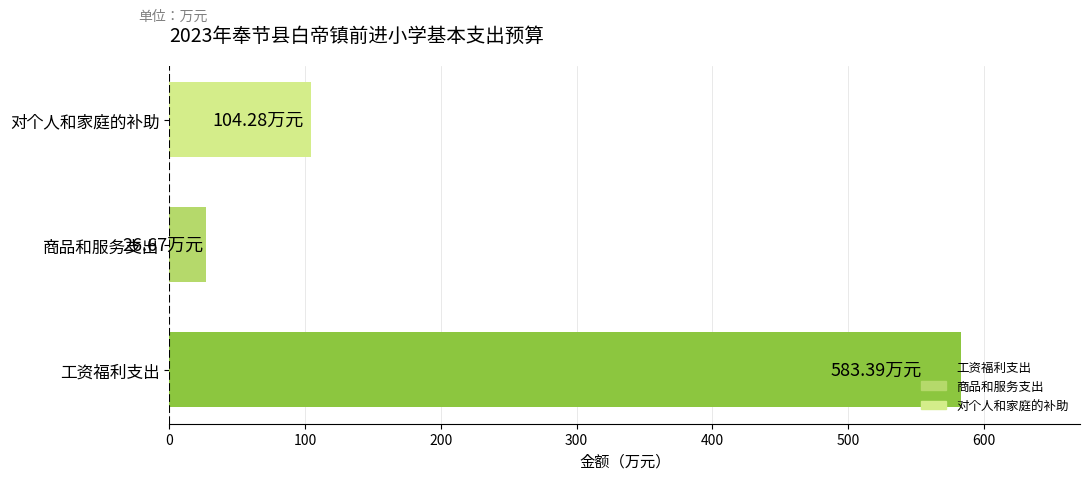

What is the minimum value shown in the chart?

26.7